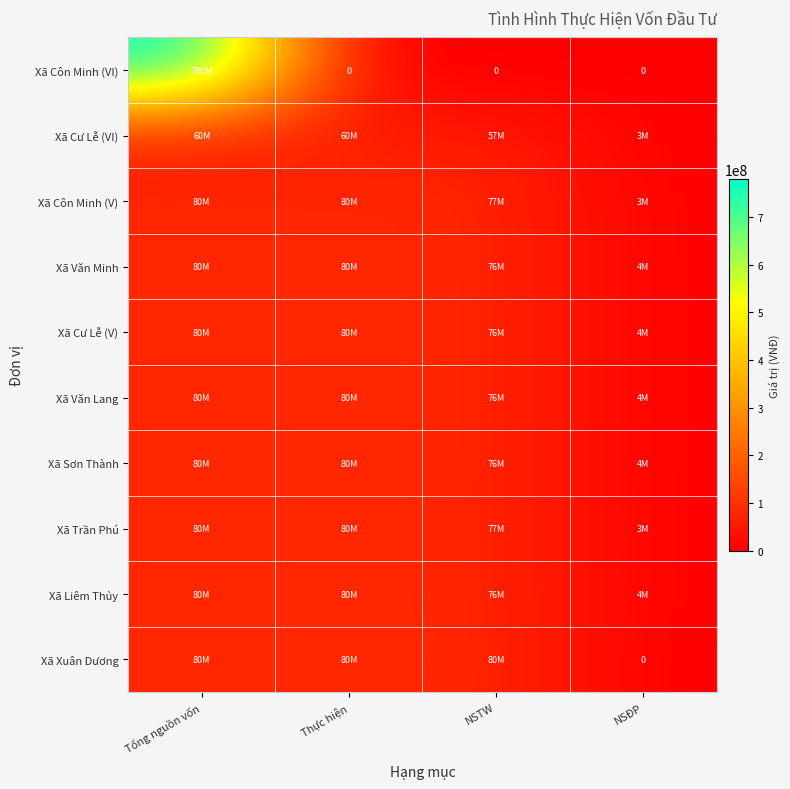

Is it true that Xã Côn Minh (V) equals 80000000 at Tổng nguồn vốn?

True